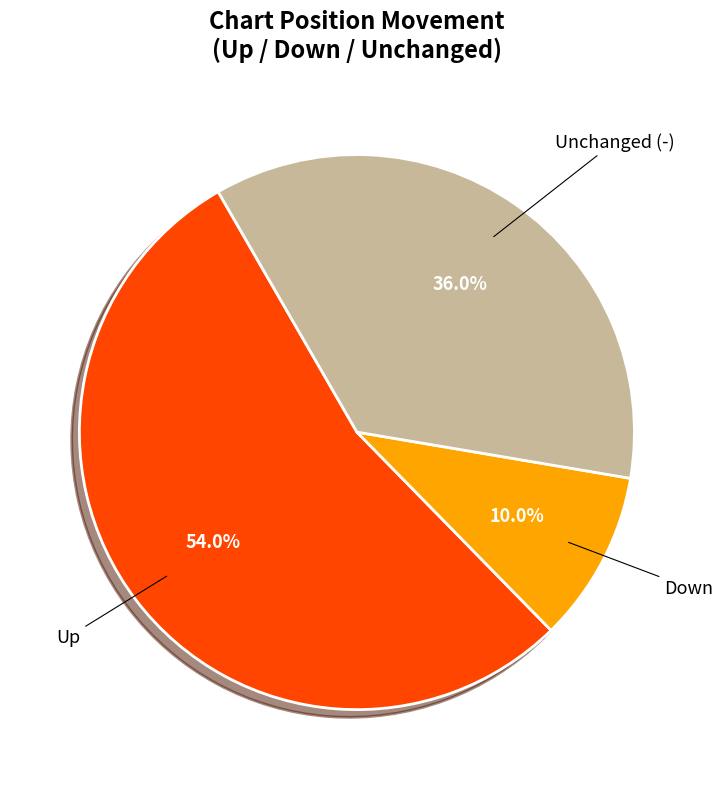

Does any single category account for the majority?

Yes